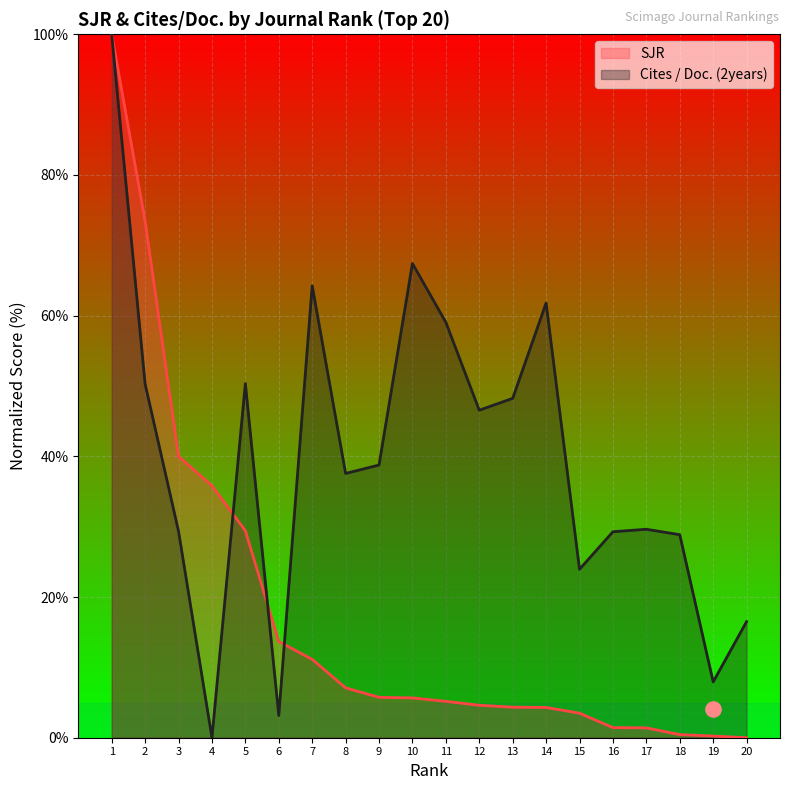

Which series has the largest Y range (max minus min)?

SJR